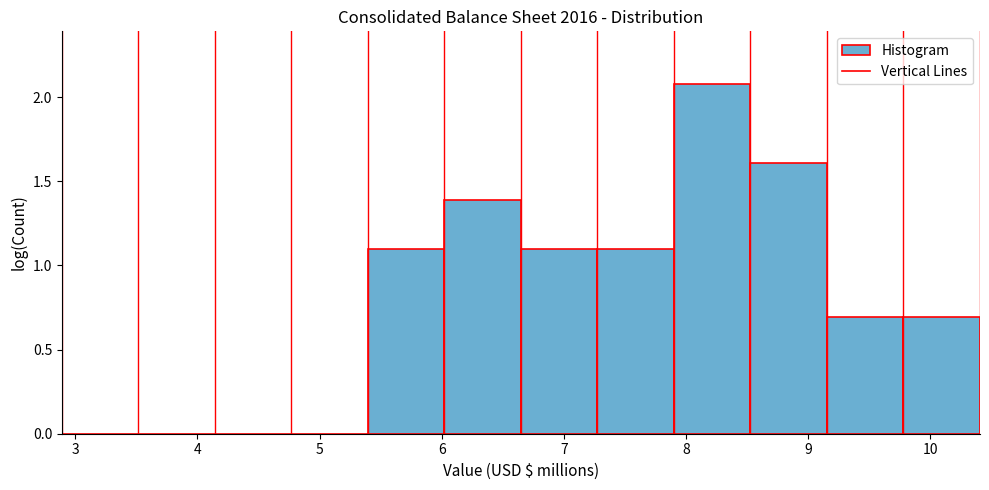

How tall is the bar that spans 6.0 to 6.6 on the x-axis? Neither the bar edges nor the heights are printed on the chart, so give them approximately, as read against the axes.

1.4